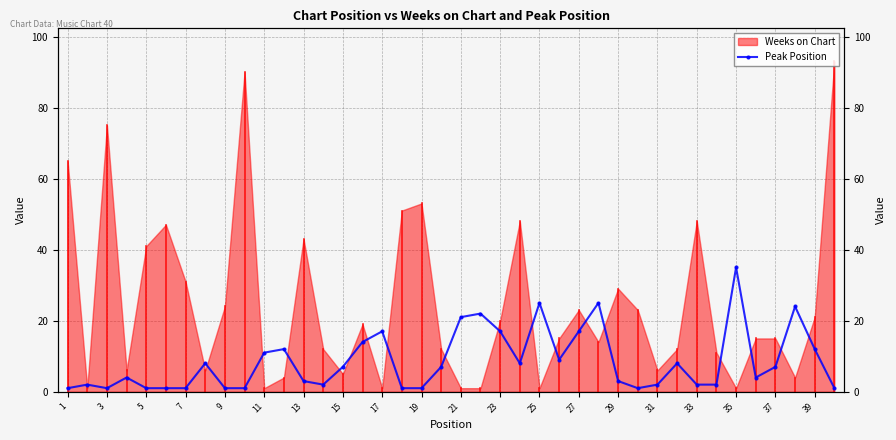

True or false: the data has more than 2 interior local peaks.

True